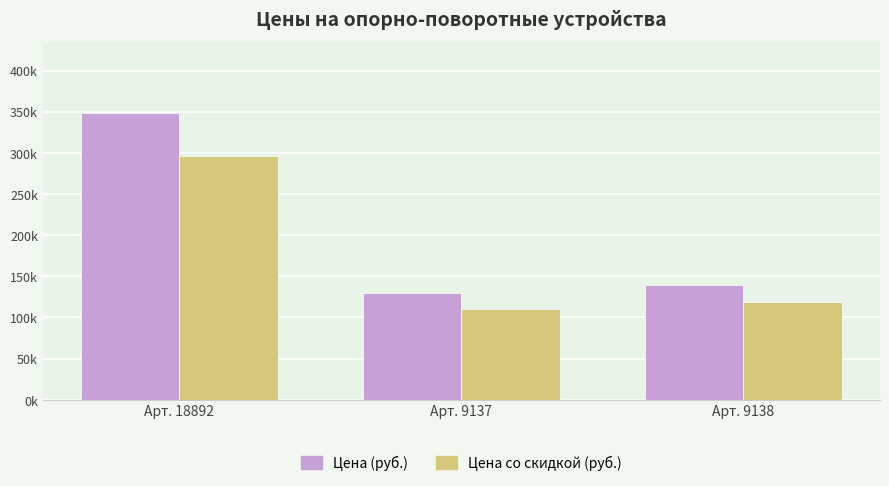

Reading left to right, extract all data points from this chart.

Цена (руб.): Арт. 18892=347782.0	Арт. 9137=129800.0	Арт. 9138=139780.0
Цена со скидкой (руб.): Арт. 18892=295614.7	Арт. 9137=110330.0	Арт. 9138=118813.0